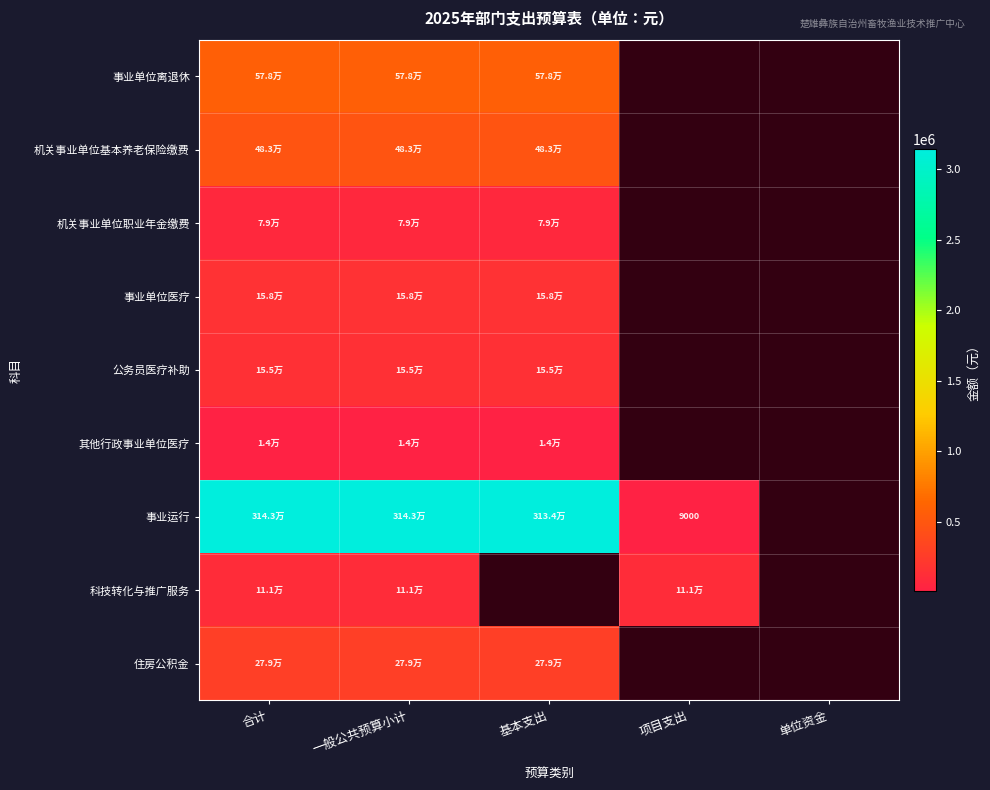

Which category has the highest value in the 事业单位医疗 series?

合计